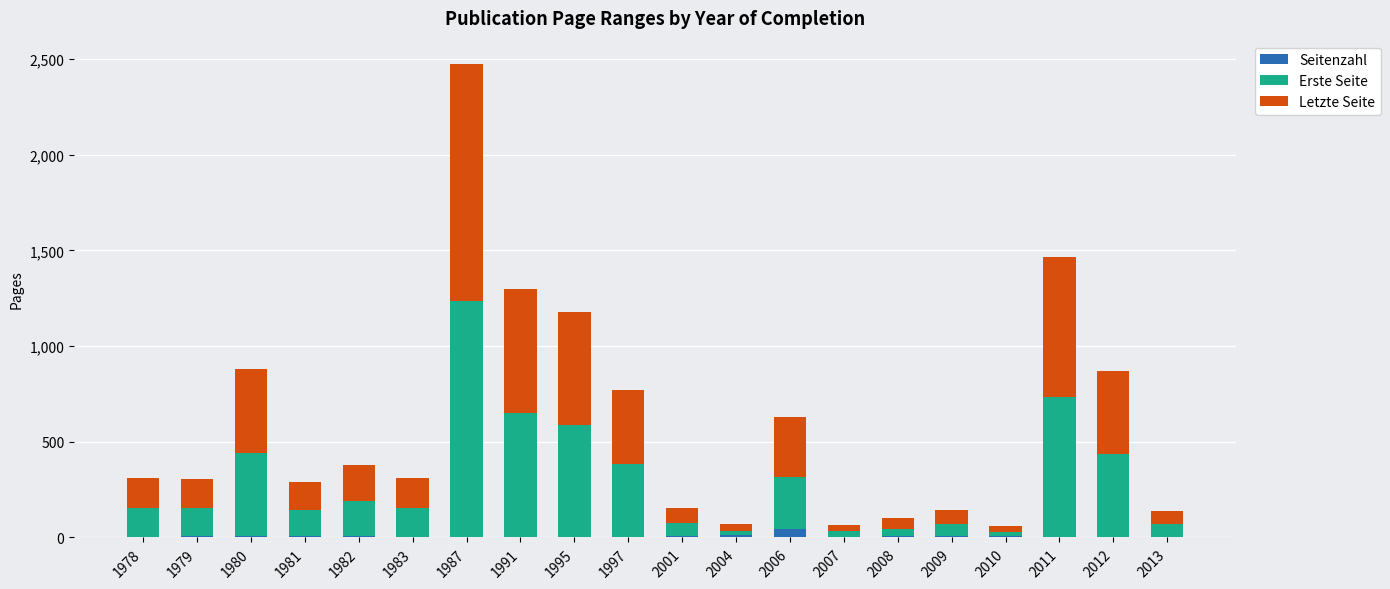

Are the bars grouped side by side (vs. stacked)?

No